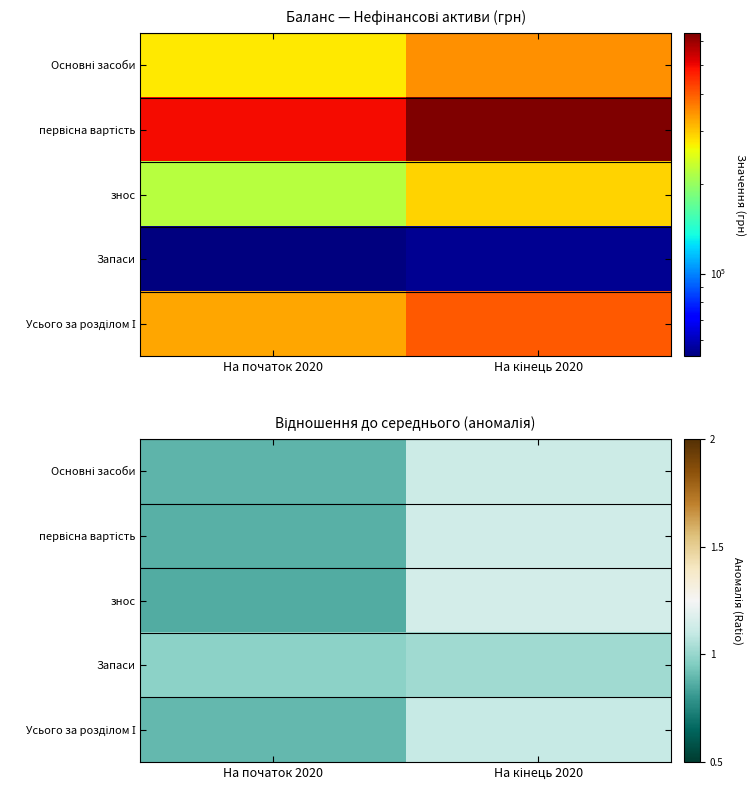

What is the difference between the highest and lowest values at На початок 2020?

0.1